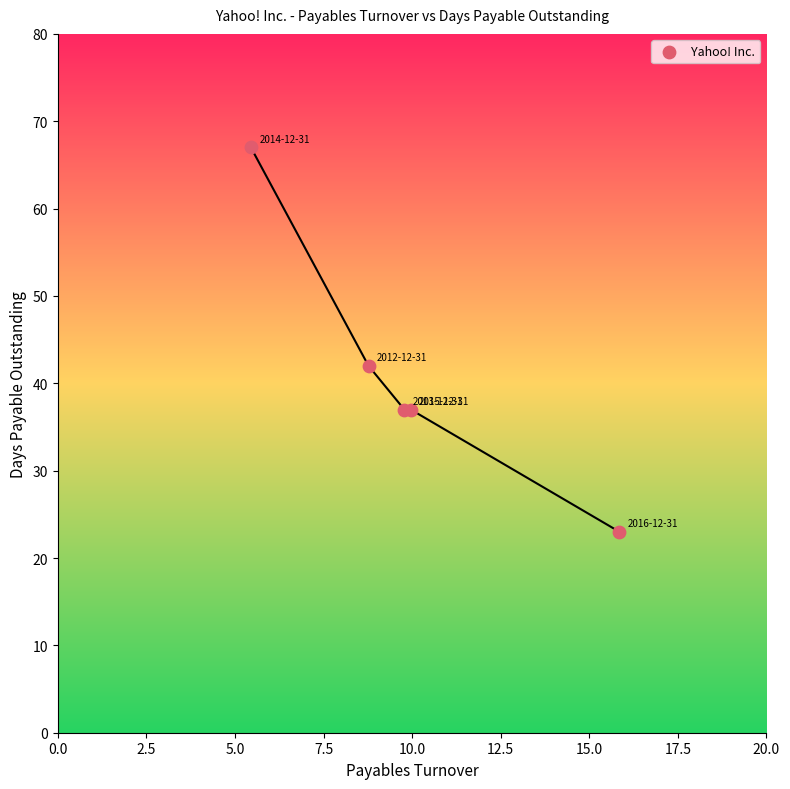

What Y value in the scatter plot is closest to 45?

42